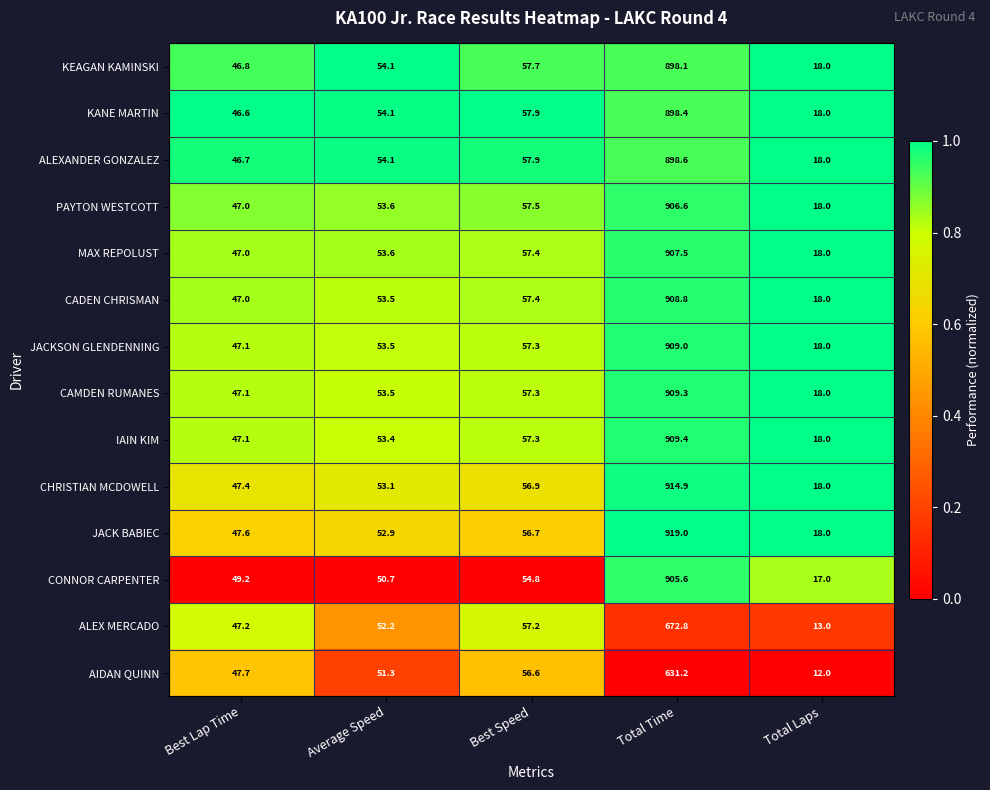

What is the average value of the CADEN CHRISMAN series?

216.9